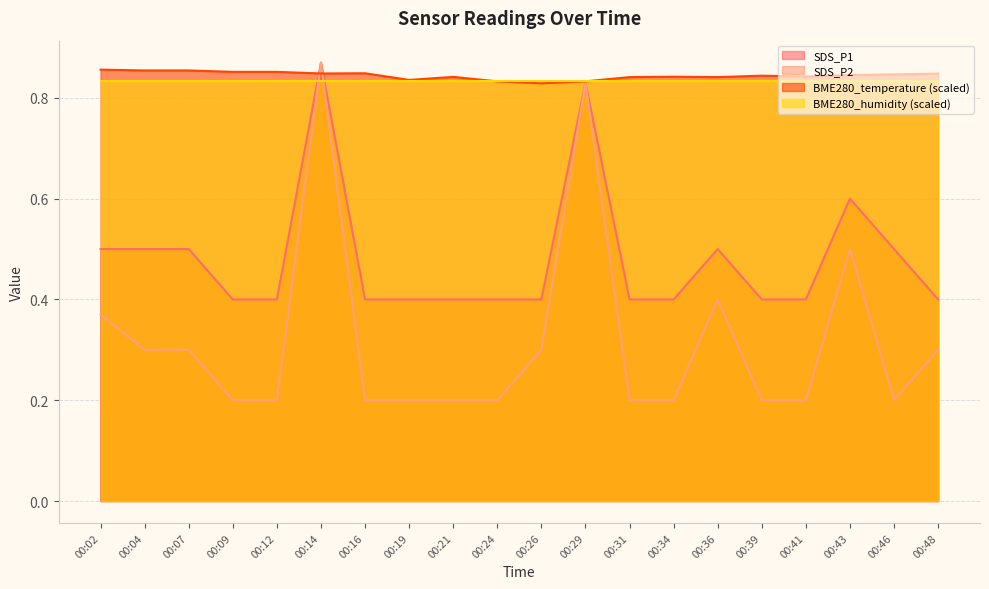

At which category is the sum across all series the highest?

00:14